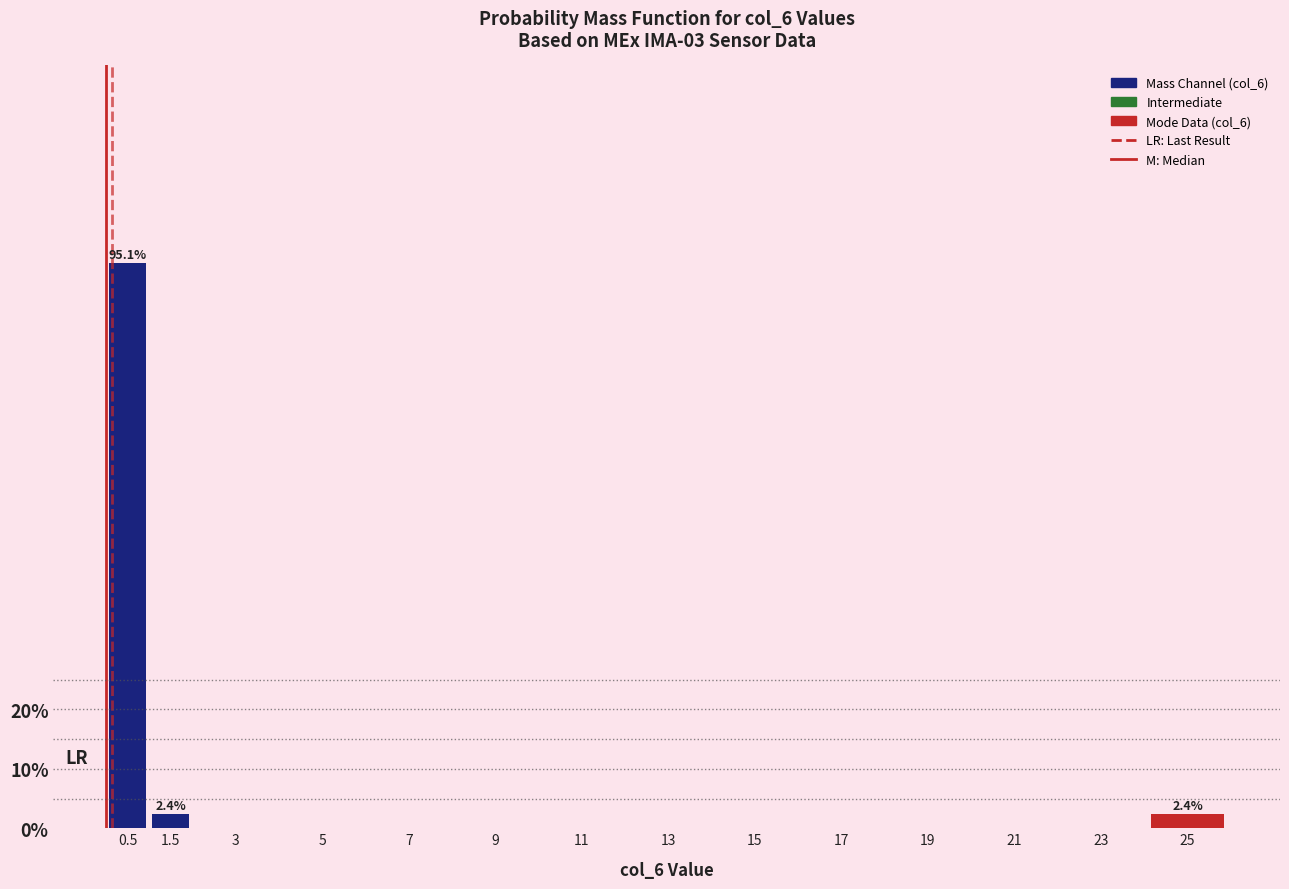

Reading left to right, what are all the values shown in this chart?

0.5=95.1	1.5=2.4	3=0.0	5=0.0	7=0.0	9=0.0	11=0.0	13=0.0	15=0.0	17=0.0	19=0.0	21=0.0	23=0.0	25=2.4